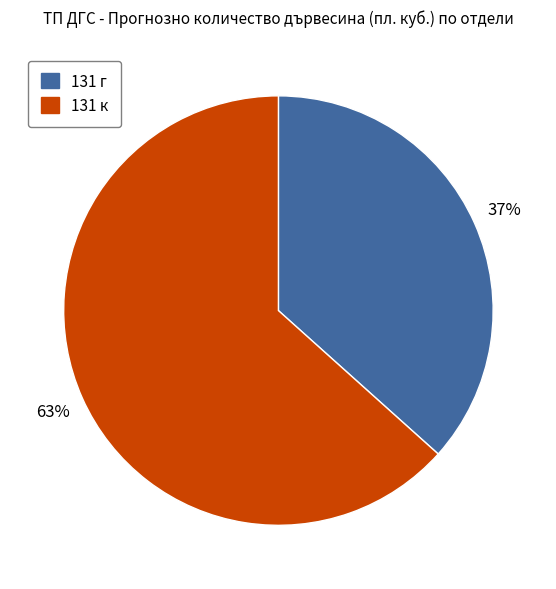

To the nearest percent, what is the average slice percentage?

50%